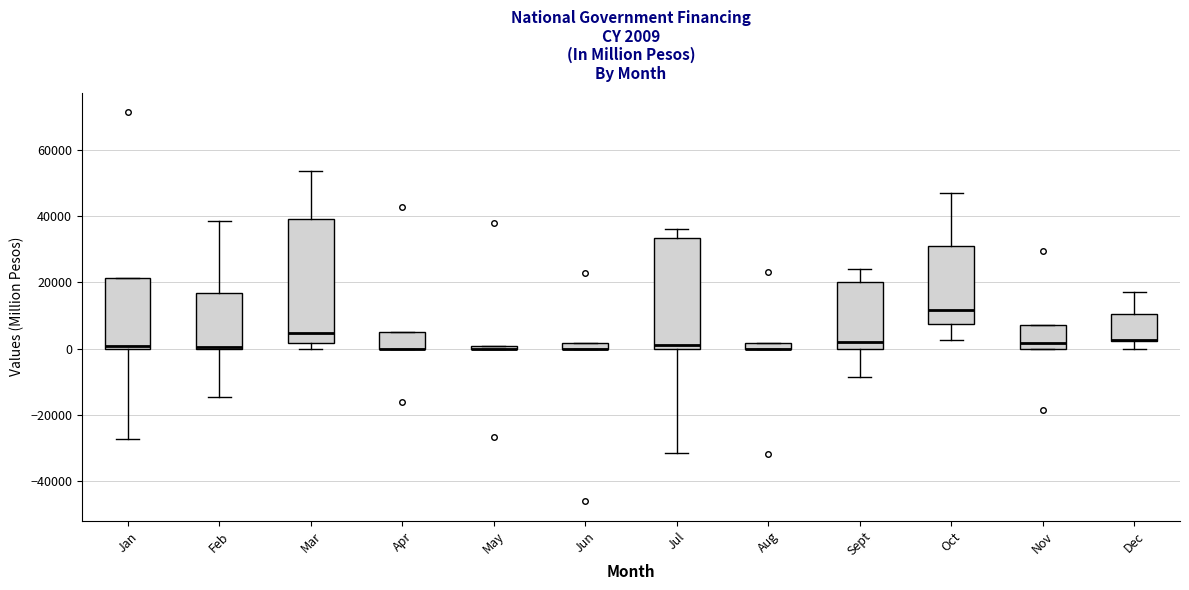

Which box is the tallest, from its lower edge to its upper edge?

Mar